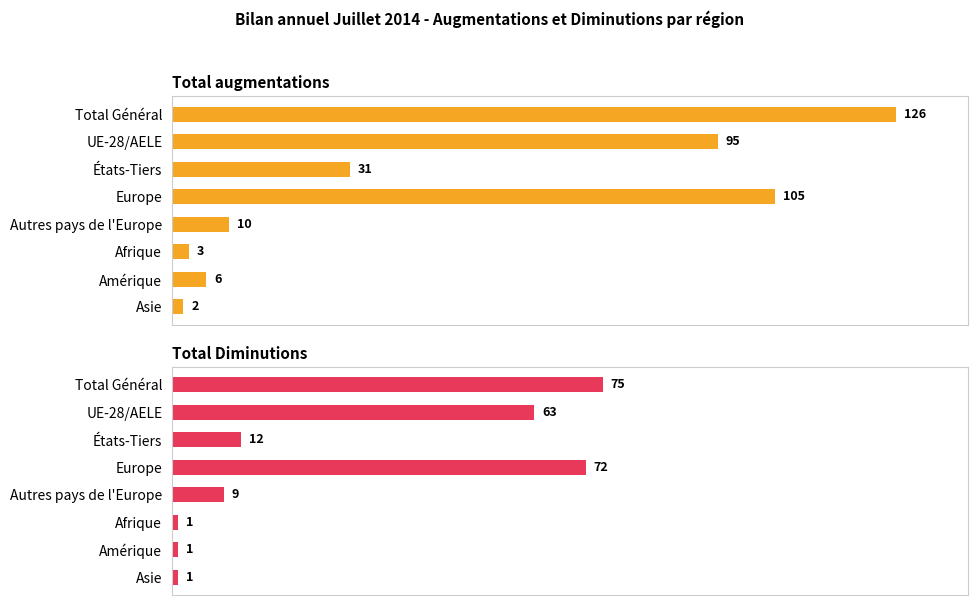

How many groups of bars are there?

8